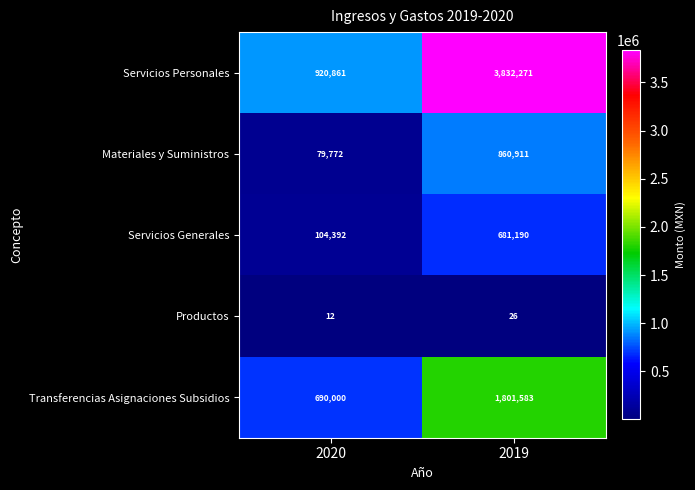

Read the Servicios Personales value at 2019, to the nearest 10.

3832270